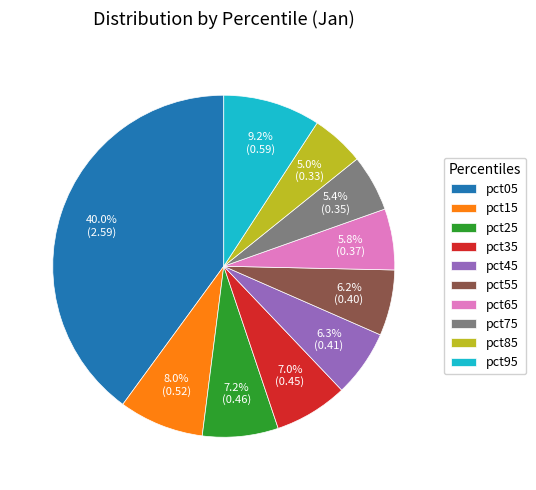

To the nearest percent, what is the difference between the largest and smallest slice percentages?

35%